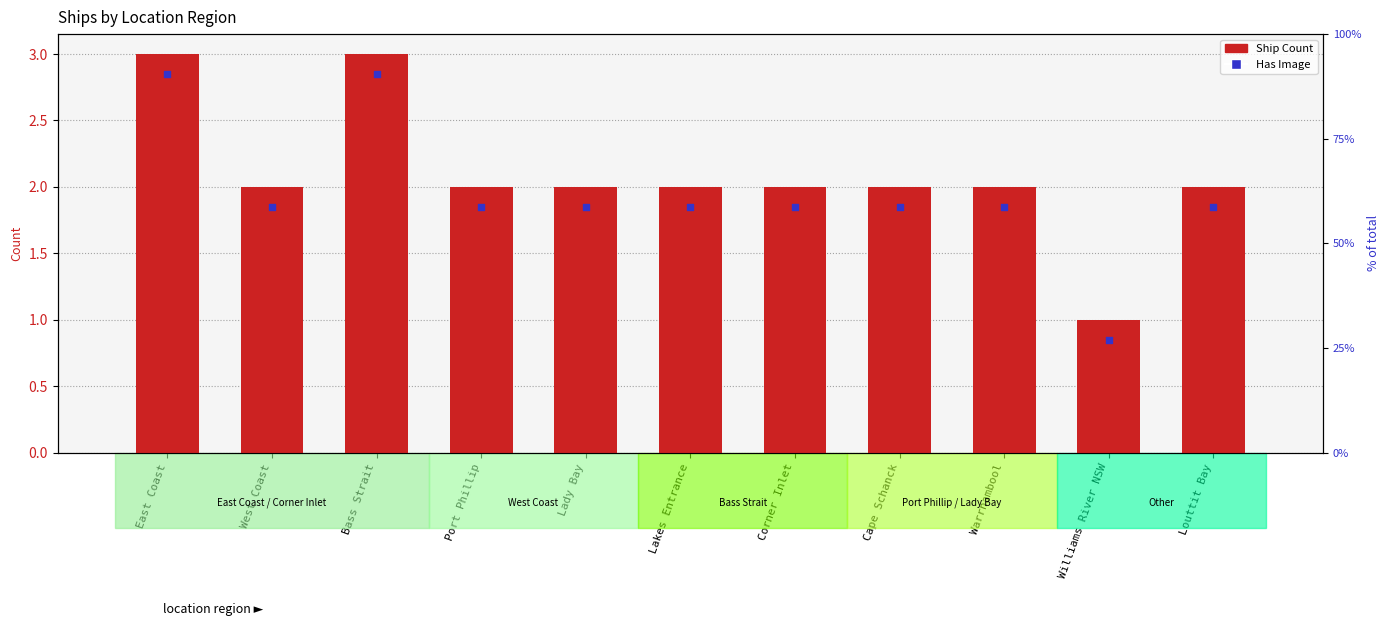

Which has a higher value, East Coast or Lady Bay?

East Coast